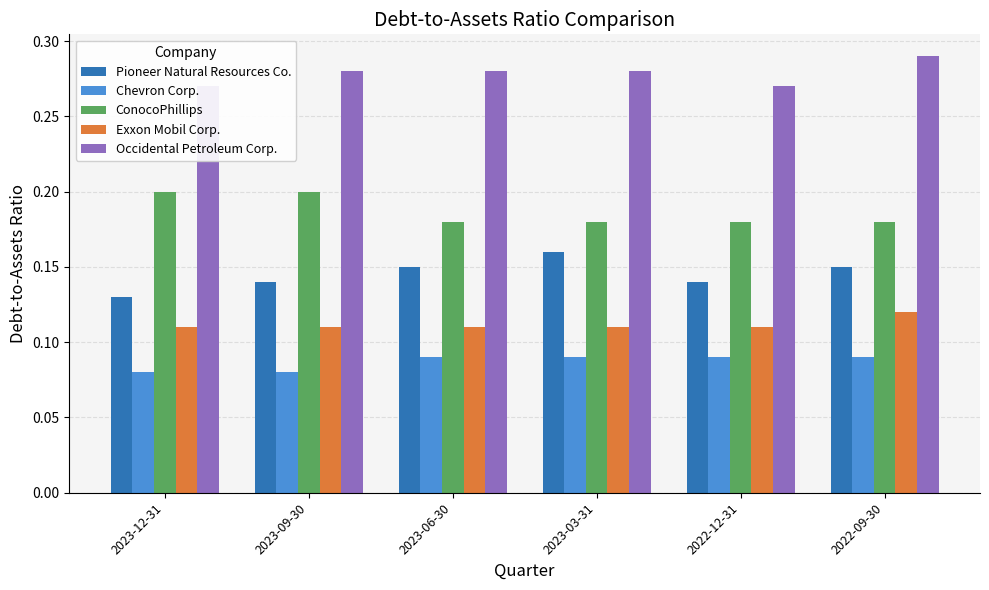

Reading left to right, list all the values displayed in this chart.

Pioneer Natural Resources Co.: 0.1	0.1	0.1	0.2	0.1	0.1
Chevron Corp.: 0.1	0.1	0.1	0.1	0.1	0.1
ConocoPhillips: 0.2	0.2	0.2	0.2	0.2	0.2
Exxon Mobil Corp.: 0.1	0.1	0.1	0.1	0.1	0.1
Occidental Petroleum Corp.: 0.3	0.3	0.3	0.3	0.3	0.3